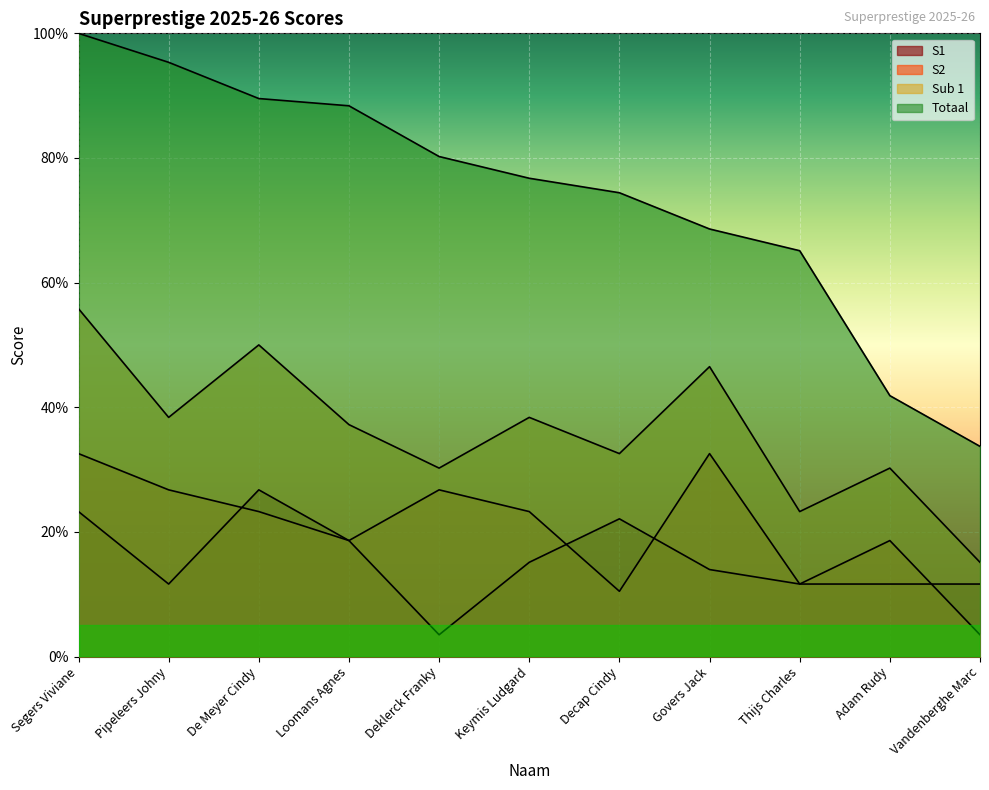

Reading left to right, transcribe all the data shown in this chart.

S1: 23.3	11.6	26.7	18.6	3.5	15.1	22.1	14.0	11.6	11.6	11.6
S2: 32.6	26.7	23.3	18.6	26.7	23.3	10.5	32.6	11.6	18.6	3.5
Sub 1: 55.8	38.4	50.0	37.2	30.2	38.4	32.6	46.5	23.3	30.2	15.1
Totaal: 100.0	95.3	89.5	88.4	80.2	76.7	74.4	68.6	65.1	41.9	33.7